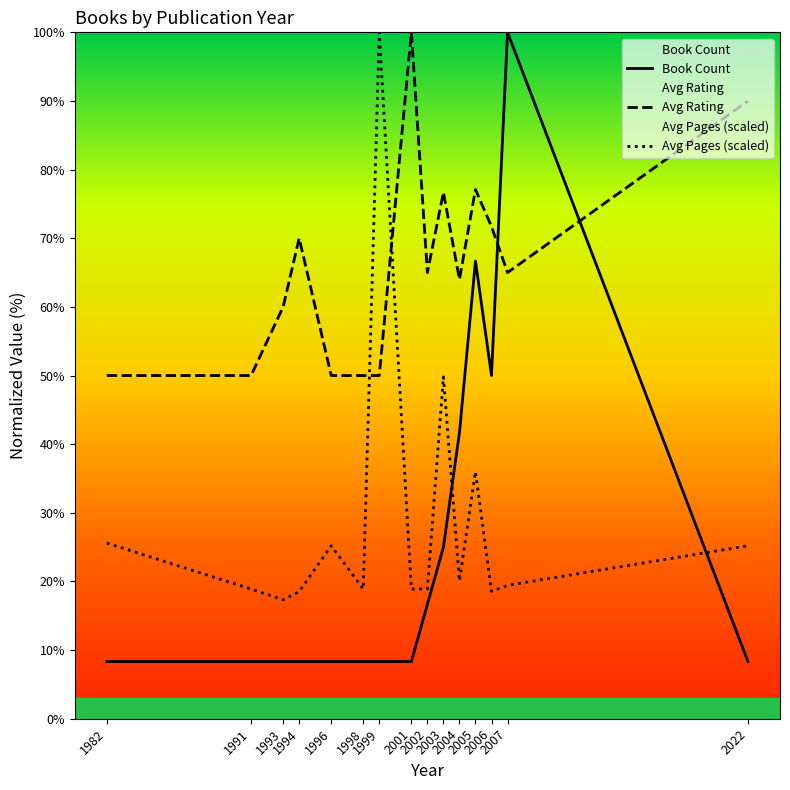

How many interior local valleys does the Avg Pages (scaled) series have?

4